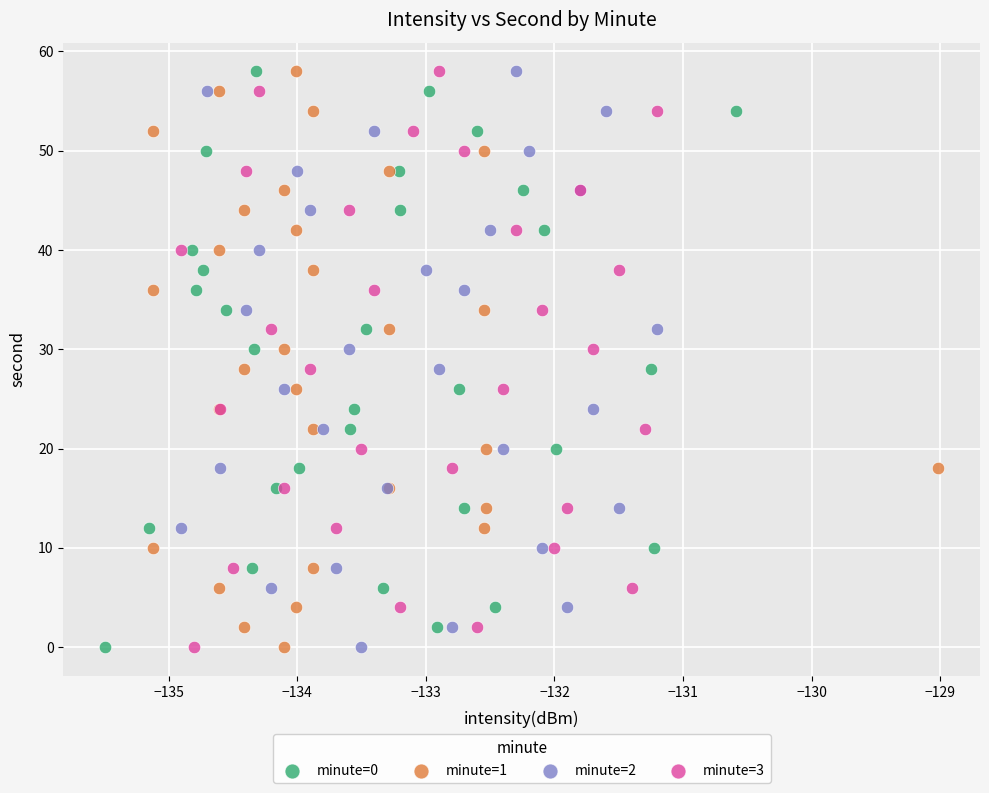

What are all the series names shown in the legend?

minute=0, minute=1, minute=2, minute=3